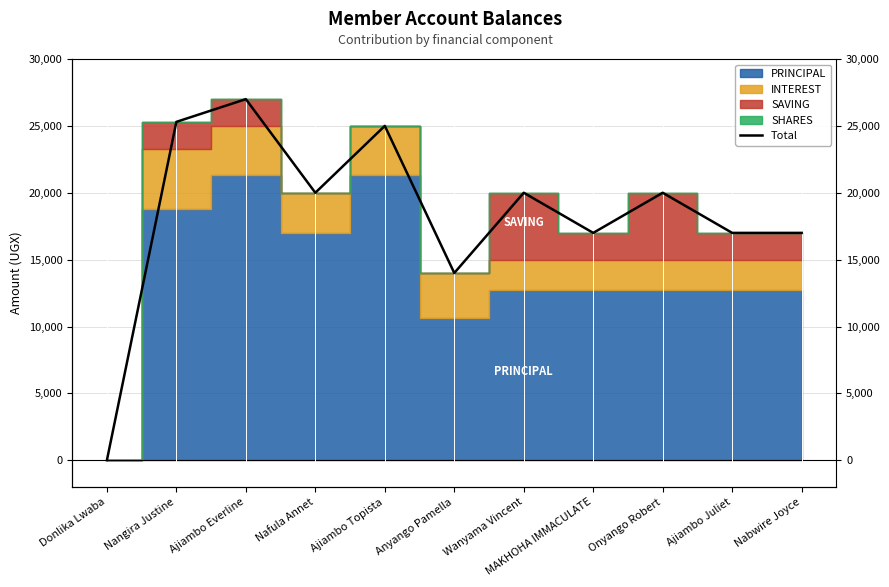

At which category does the chart reach its minimum across all series?

Donlika Lwaba